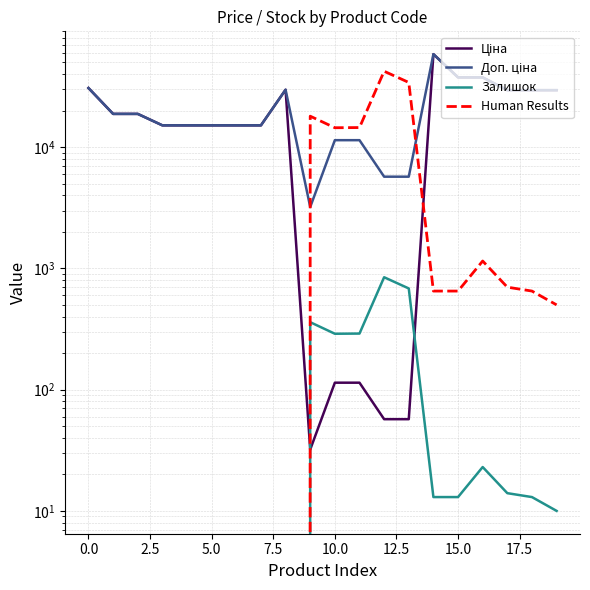

How many data points does each series have?

20